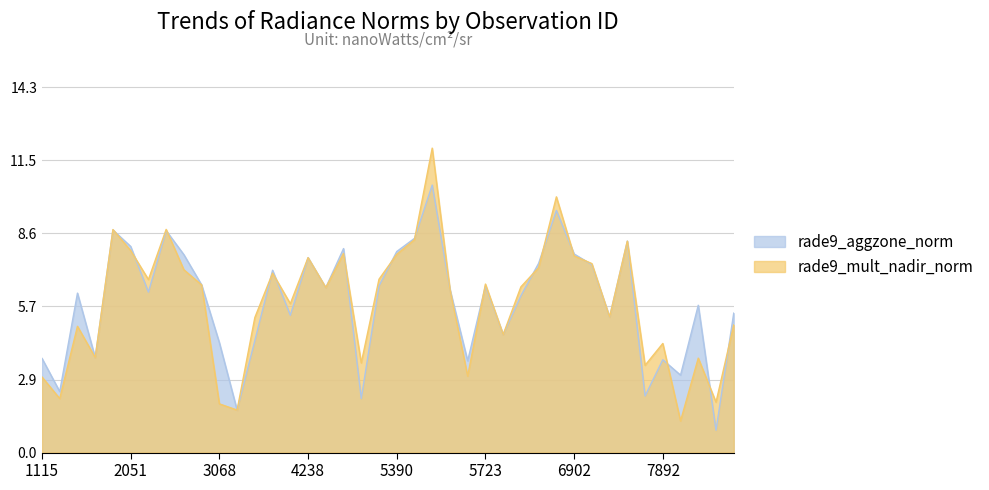

Which has a higher value, 2249 or 5318?

2249